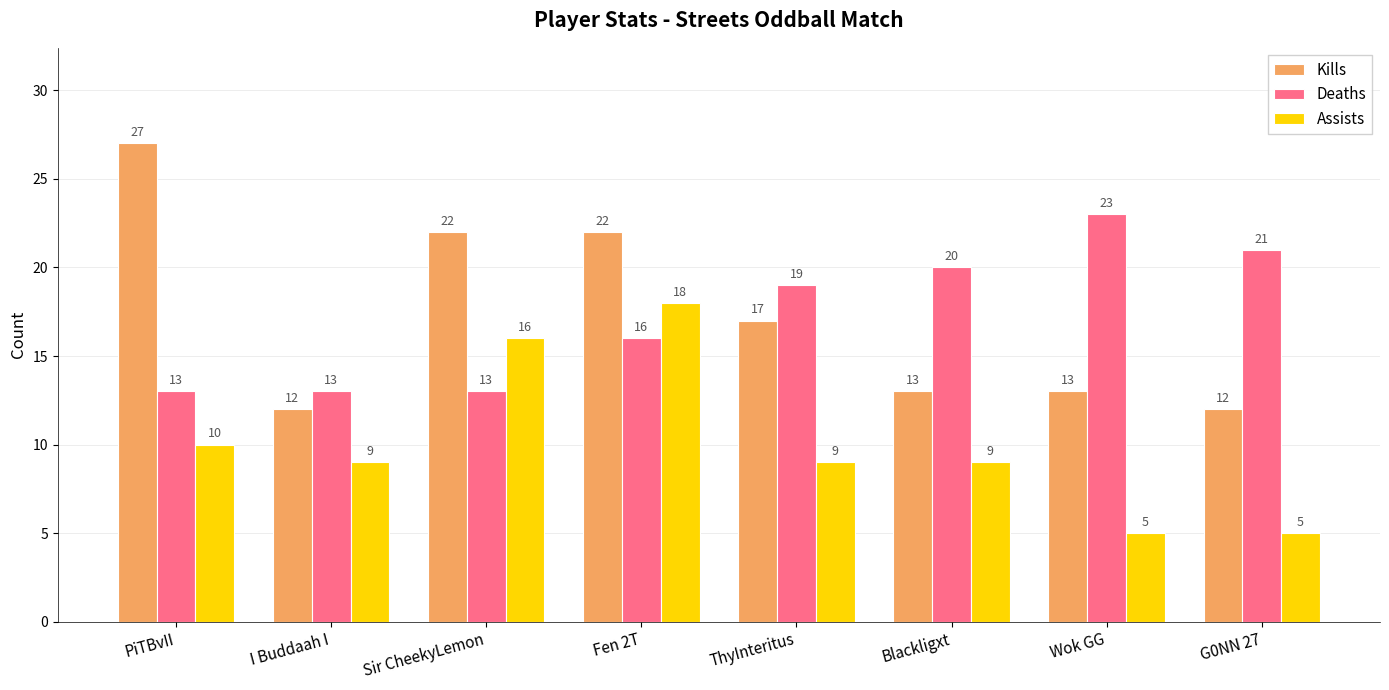

What is the sum of the Assists values at I Buddaah I and Wok GG?

14